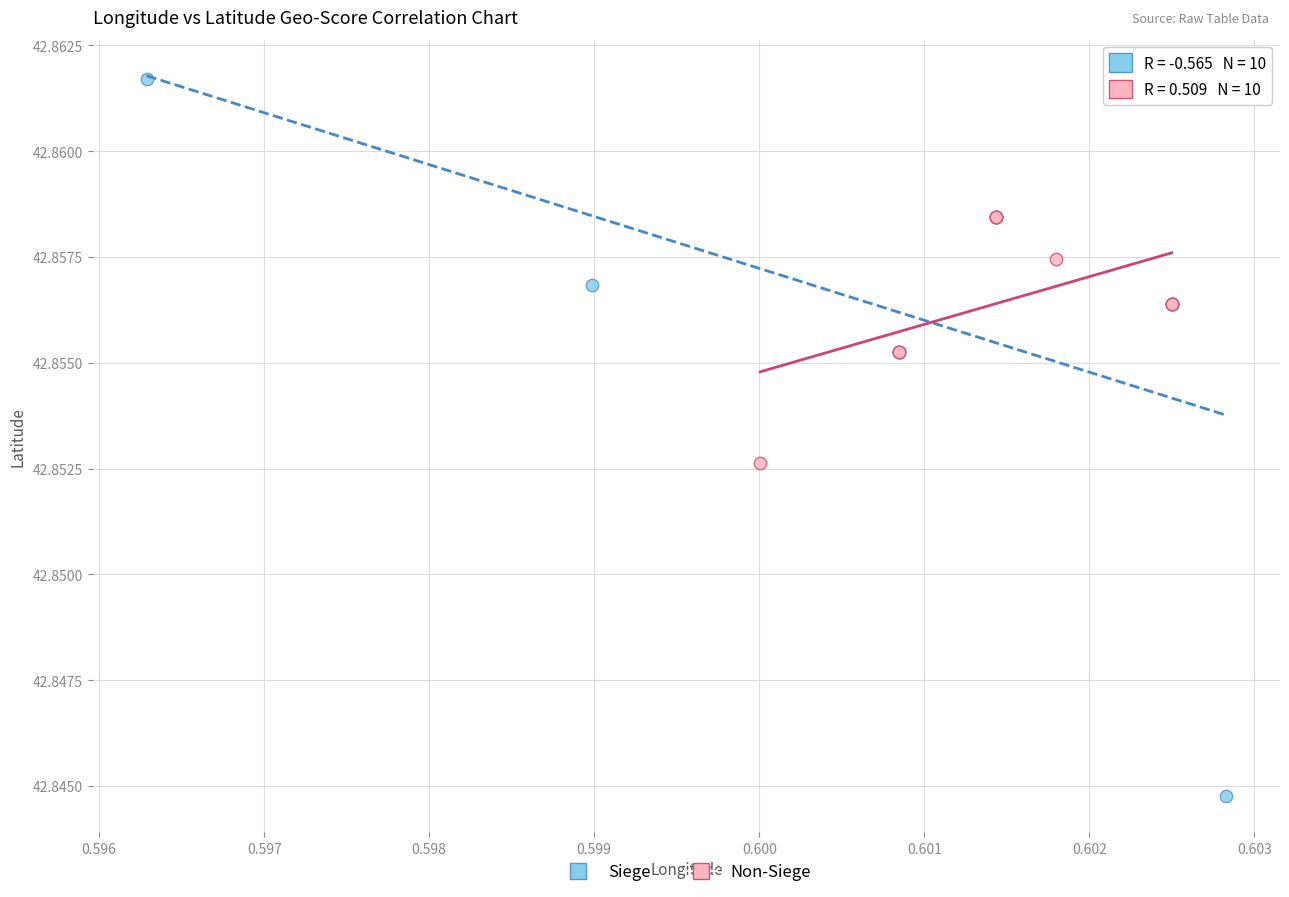

Which series reaches the maximum Y coordinate?

Siege